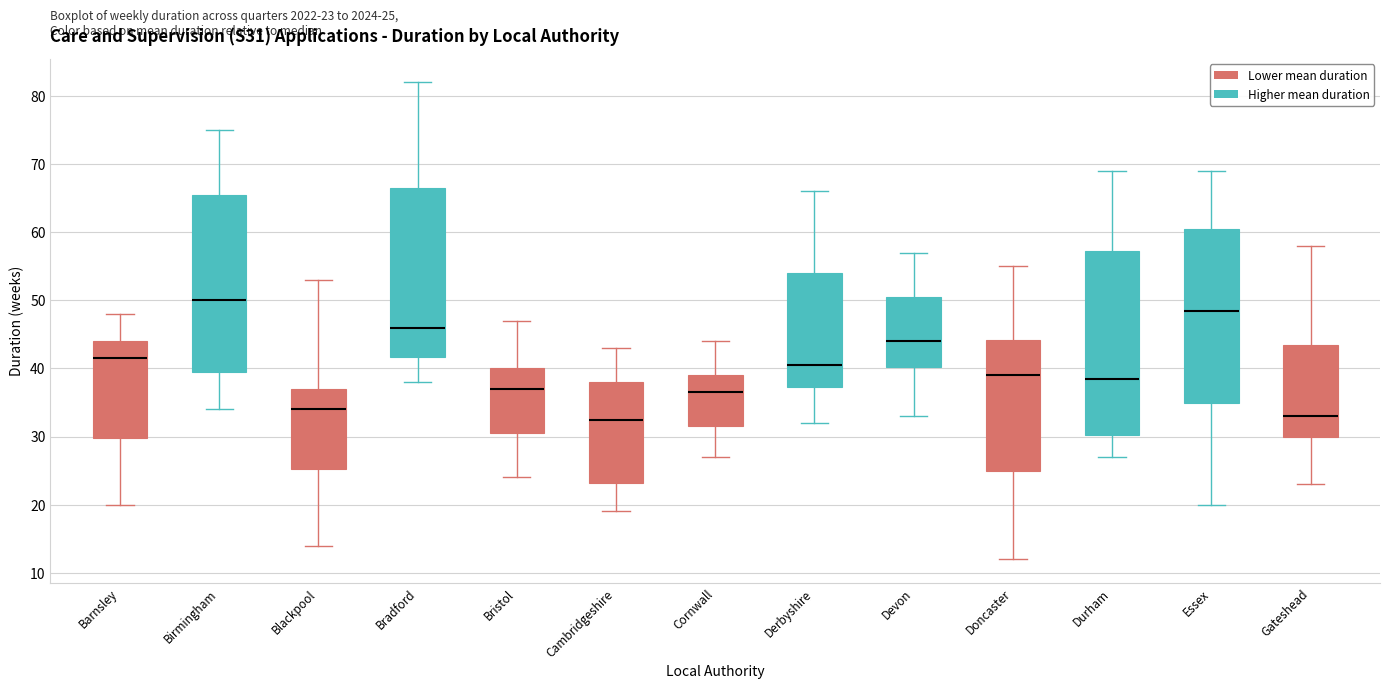

Comparing the boxes themselves (not the whiskers), which one is the tallest?

Durham